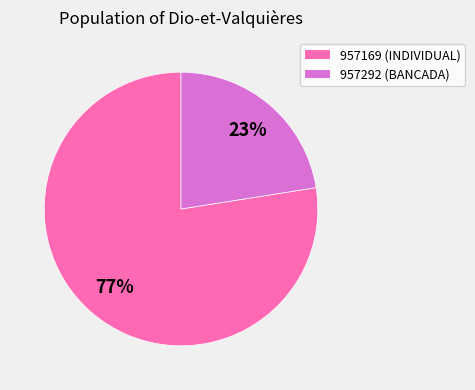

To the nearest percent, what percentage of the pie is 957292?

23%